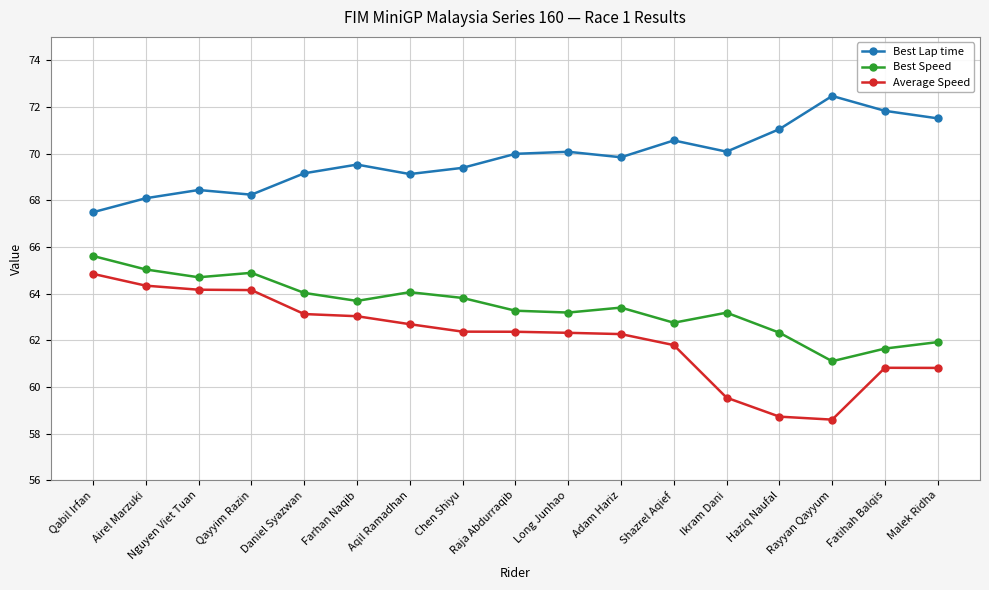

At which label does Best Speed first exceed 63?

Qabil Irfan